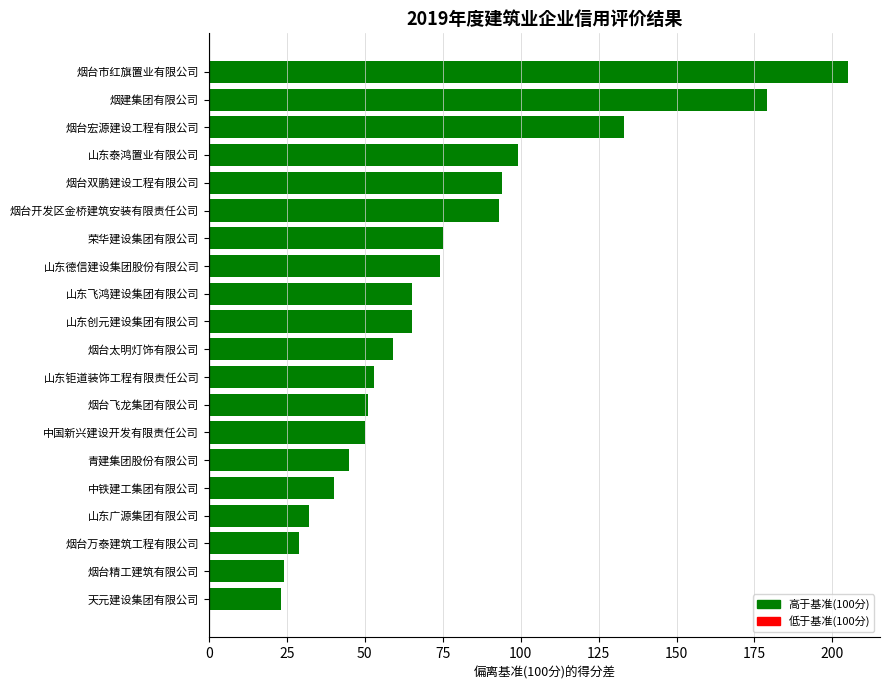

What is the difference between the second highest and minimum values?

156